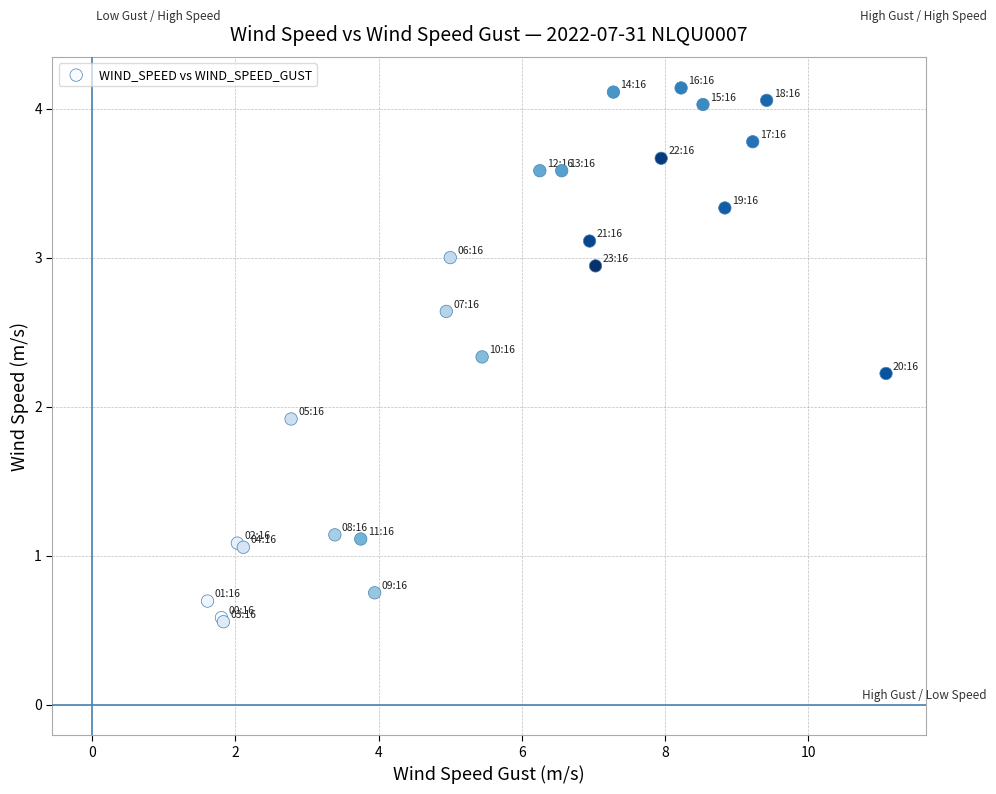

What Y value in the scatter plot is closest to 2?

1.9